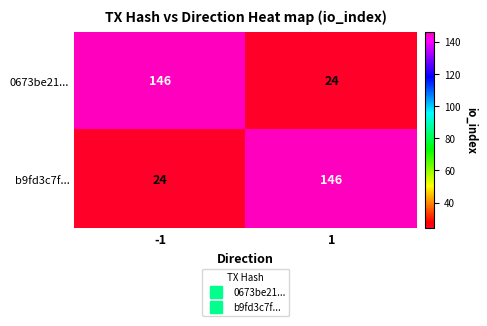

Rank the categories by b9fd3c7f... value from lowest to highest.

-1, 1